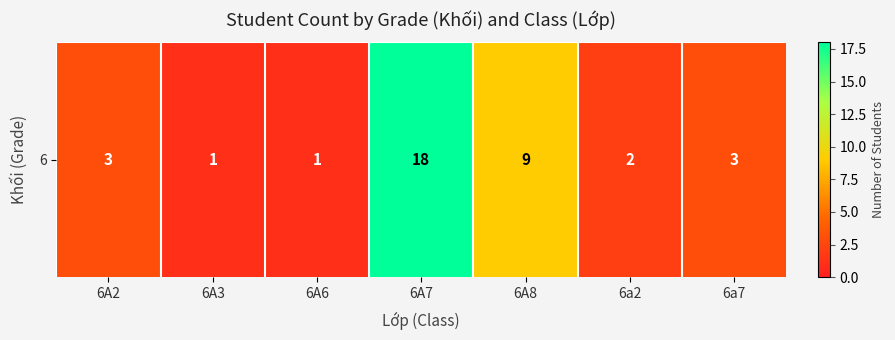

What is the change in value from 6A8 to 6a2?

-7